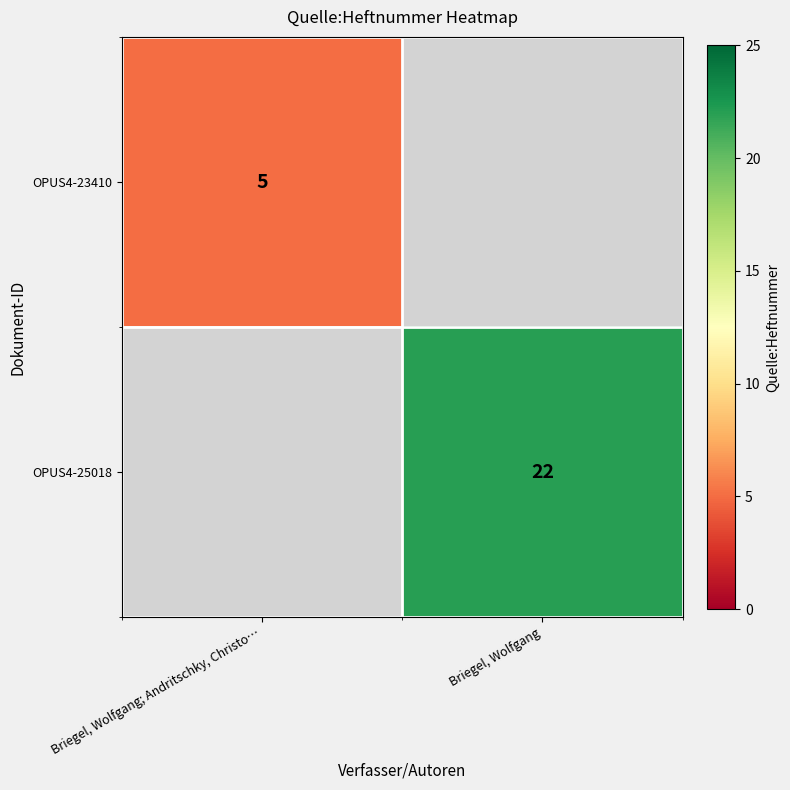

Which series has the largest range (max minus min)?

OPUS4-23410